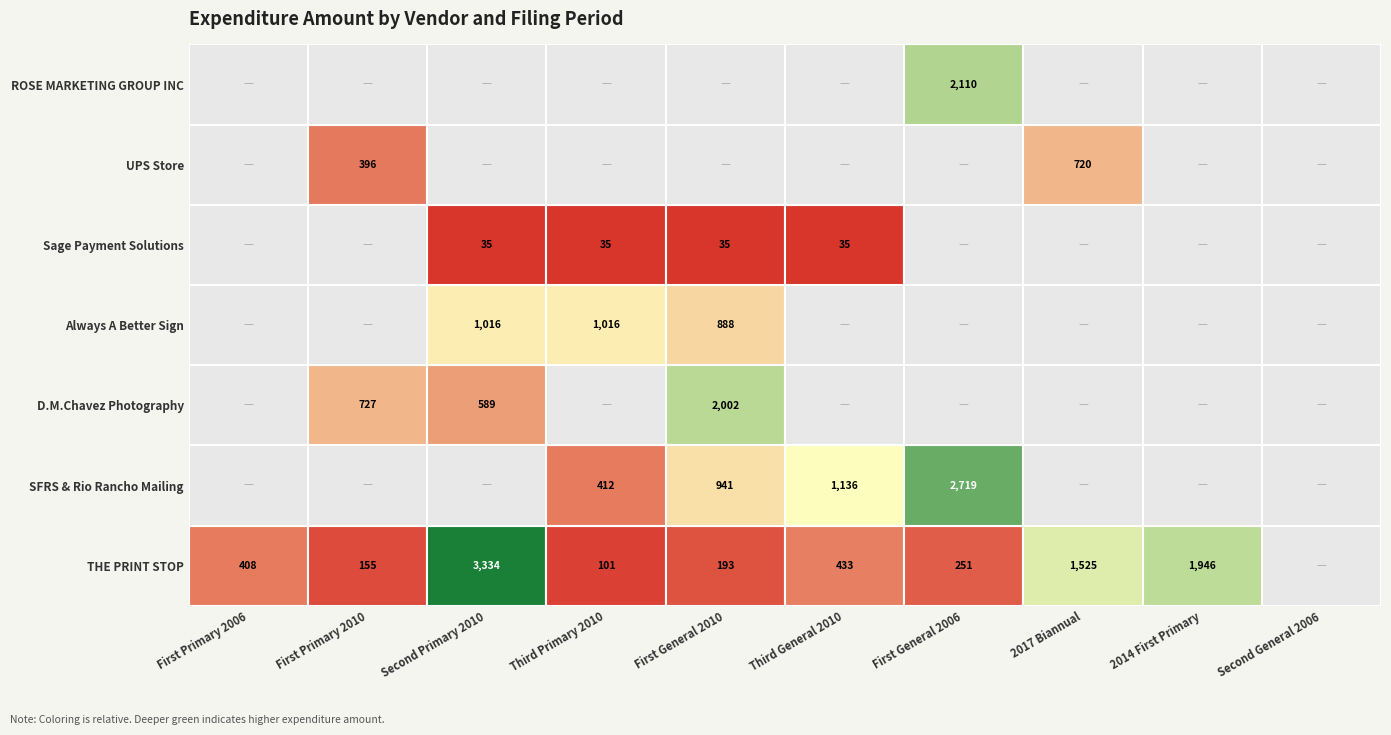

How many Sage Payment Solutions values are between 0 and 35?

10